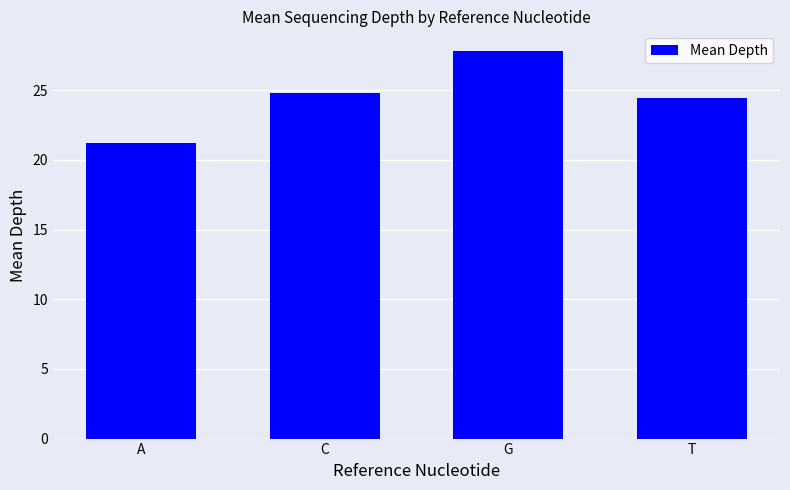

True or false: the data shows 11.1 at A.

False